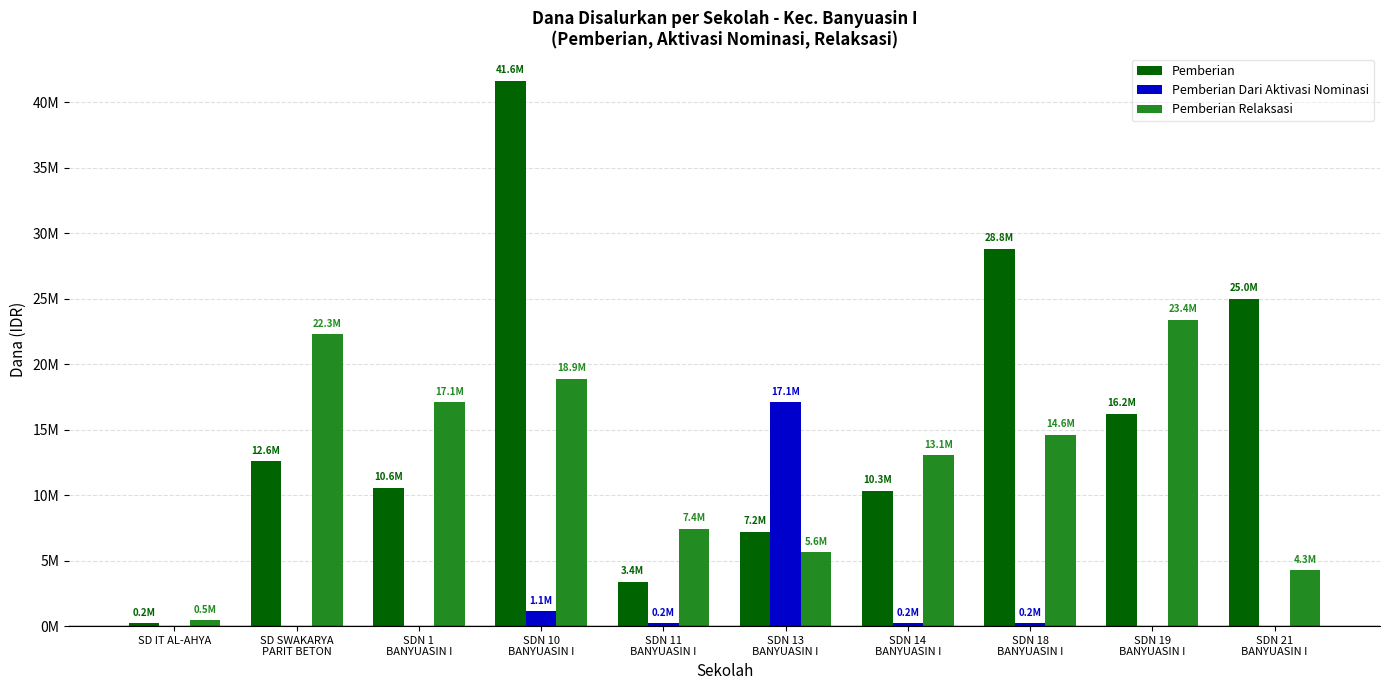

What are all the series names shown in the legend?

Pemberian, Pemberian Dari Aktivasi Nominasi, Pemberian Relaksasi